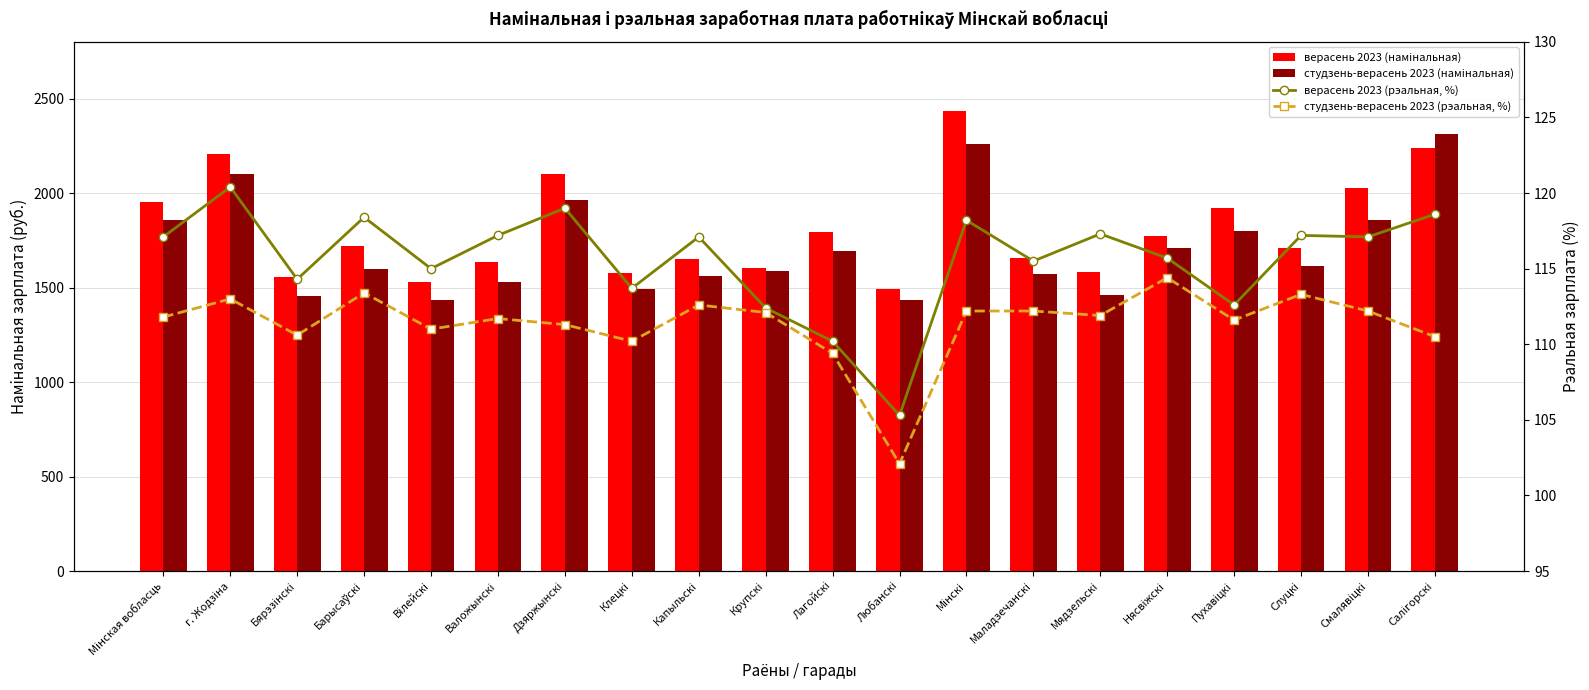

At which category is the sum across all series the highest?

Мiнскi